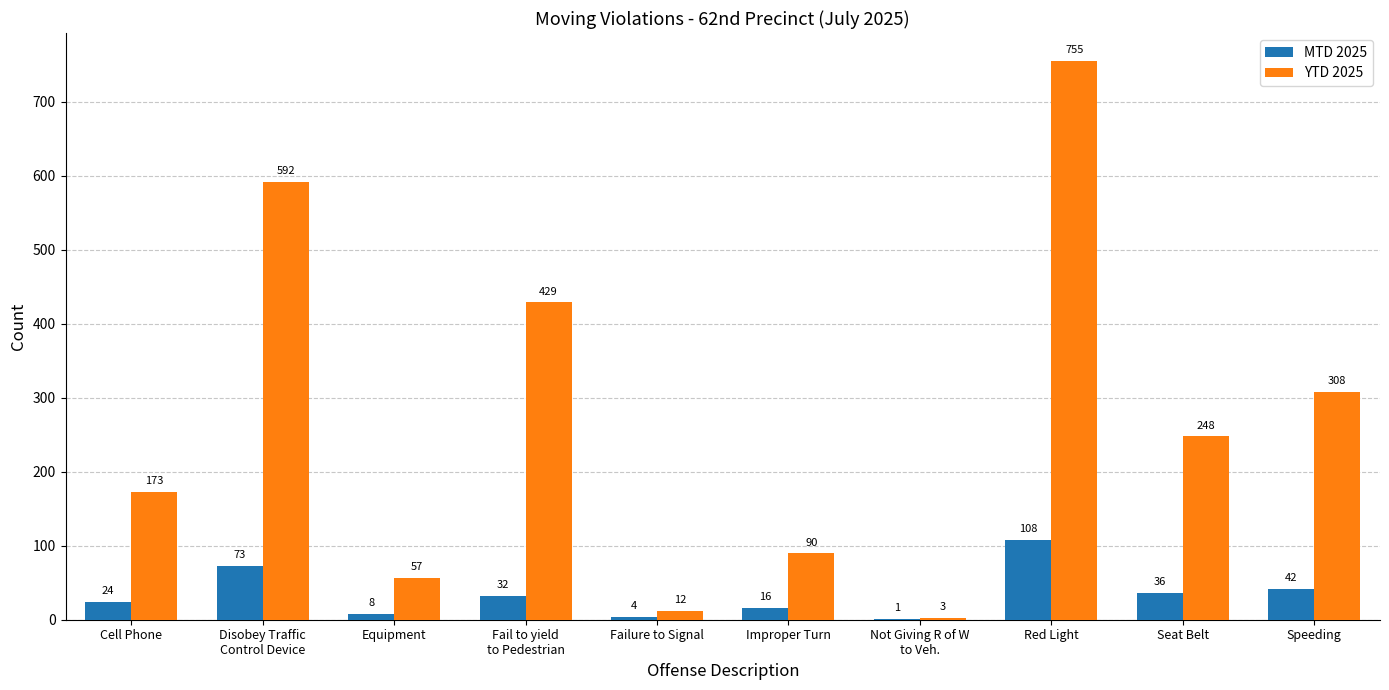

Reading left to right, transcribe all the data shown in this chart.

MTD 2025: 24	73	8	32	4	16	1	108	36	42
YTD 2025: 173	592	57	429	12	90	3	755	248	308